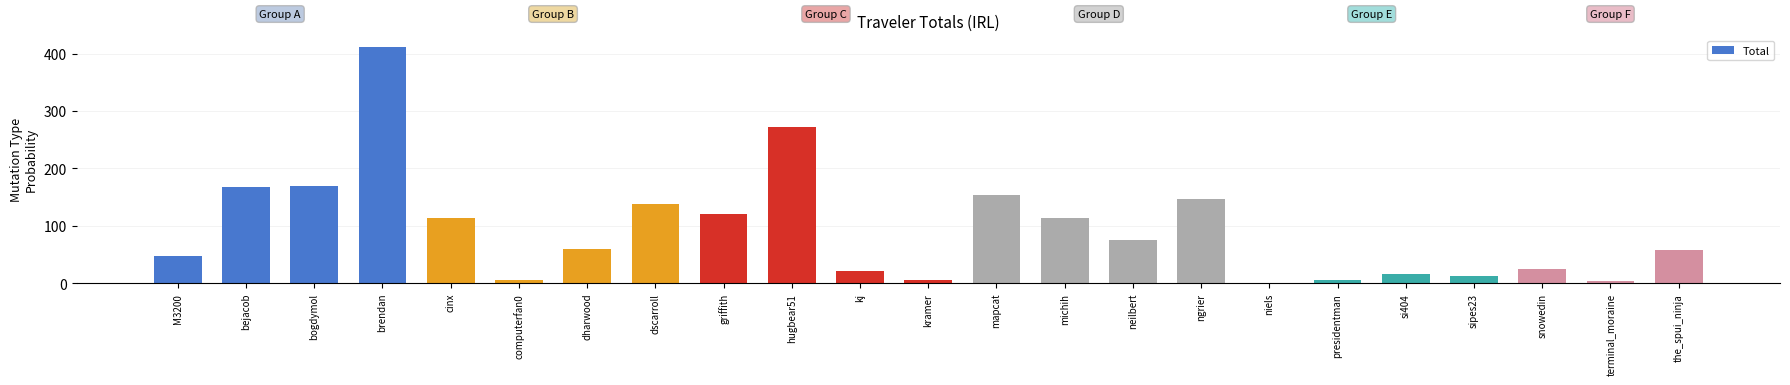

At which category does the chart reach its peak across all series?

brendan